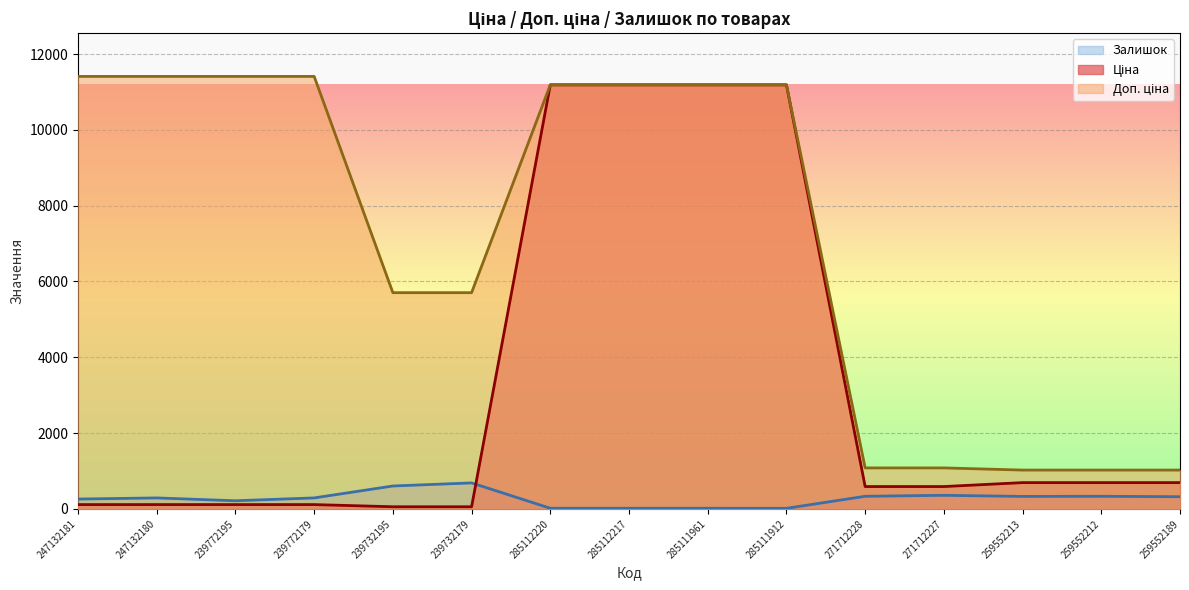

How many series are shown in this chart?

3